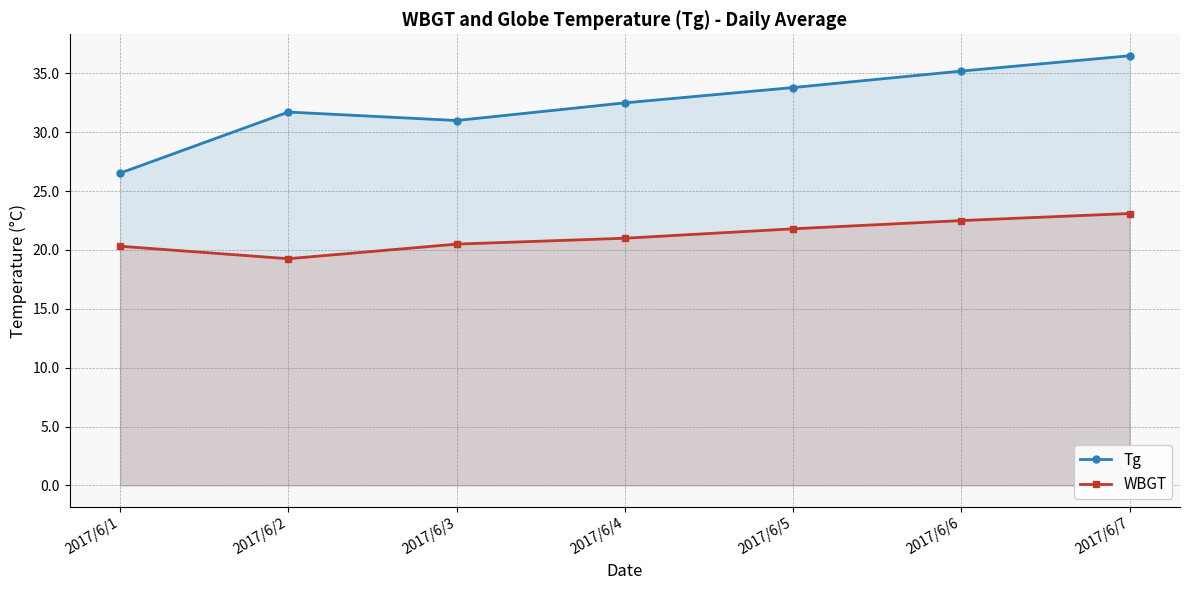

Reading left to right, list all the values displayed in this chart.

Tg: 2017/6/1=26.5	2017/6/2=31.7	2017/6/3=31.0	2017/6/4=32.5	2017/6/5=33.8	2017/6/6=35.2	2017/6/7=36.5
WBGT: 2017/6/1=20.3	2017/6/2=19.3	2017/6/3=20.5	2017/6/4=21.0	2017/6/5=21.8	2017/6/6=22.5	2017/6/7=23.1